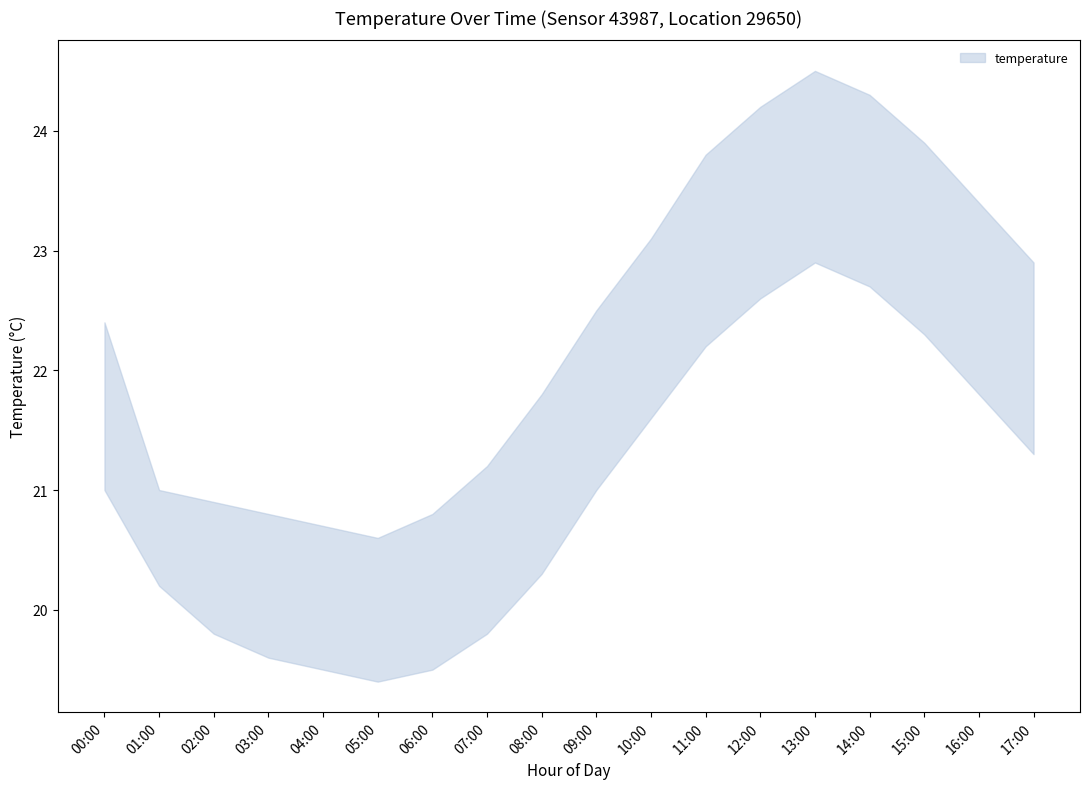

How many lines are shown in the chart?

2